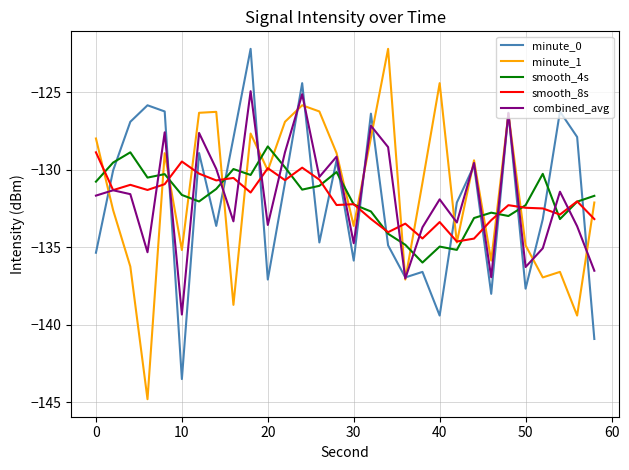

Which series has the widest spread of values?

minute_1